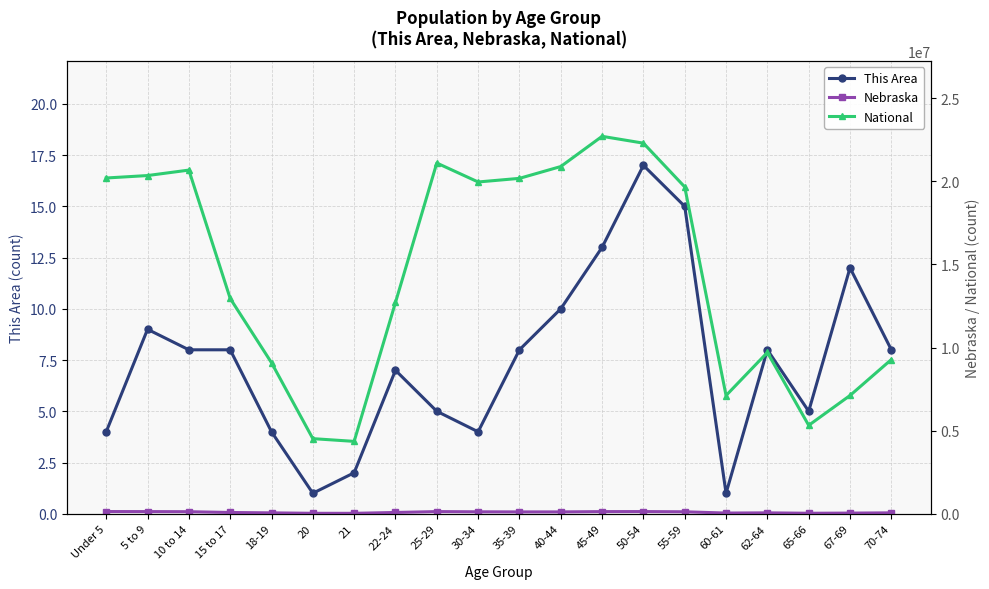

Between 5 to 9 and 15 to 17, which is larger?

5 to 9